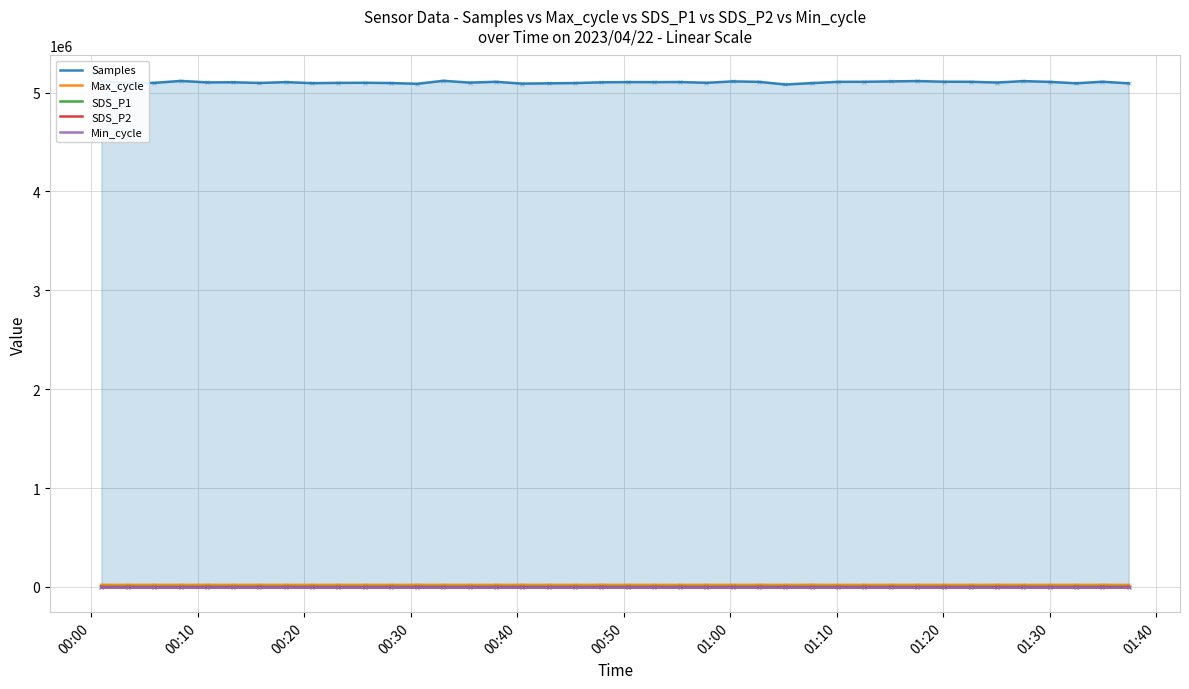

True or false: SDS_P1 and Samples cross at least once.

False